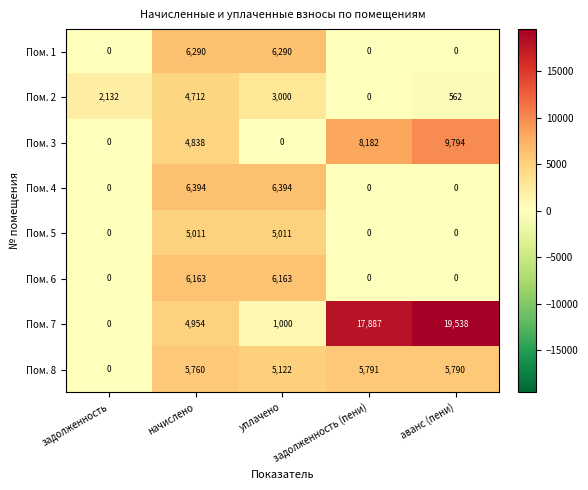

Count the number of data series in this chart.

8